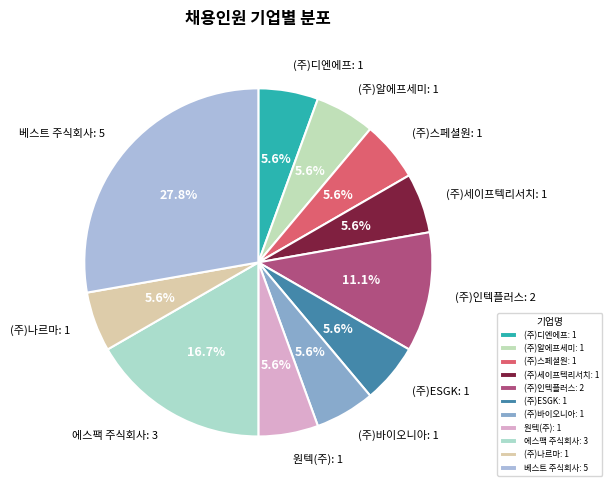

Between (주)세이프텍리서치 and (주)인텍플러스, which is larger?

(주)인텍플러스